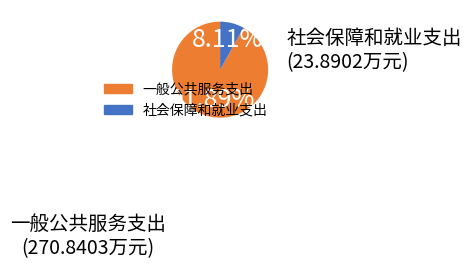

Is there a majority slice in this chart?

Yes